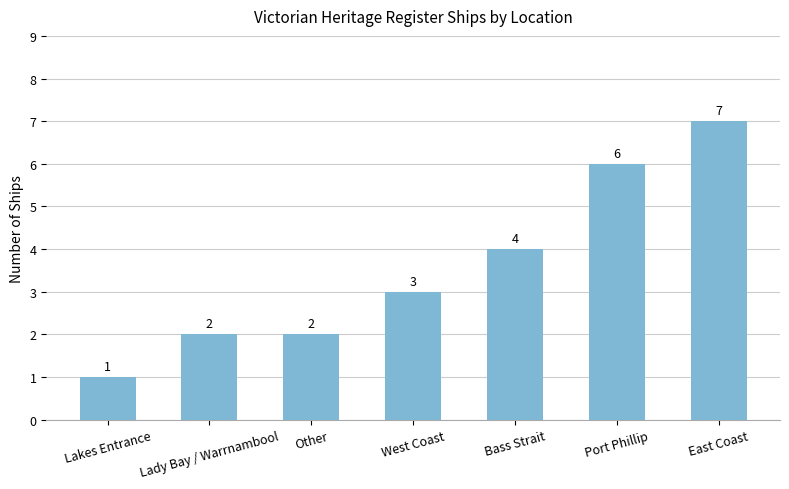

What position from the left is Lady Bay / Warrnambool?

2